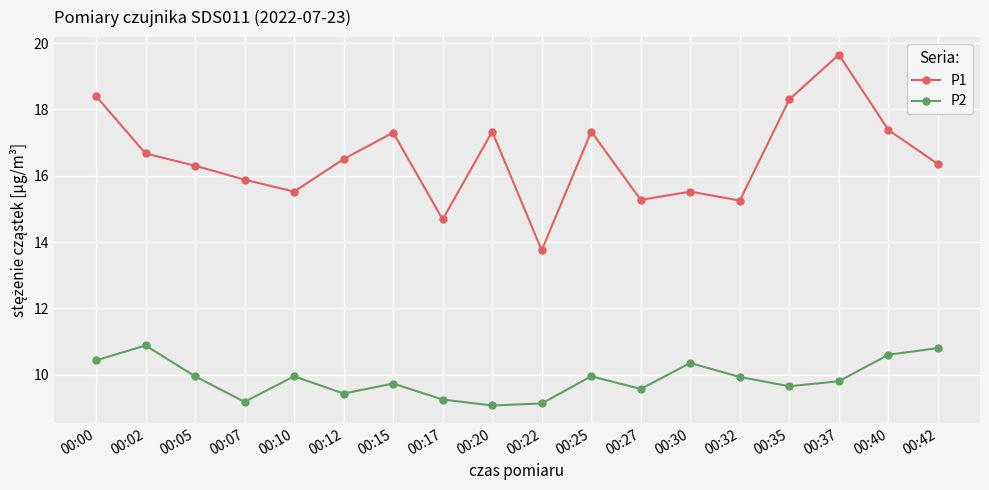

The value of P1 at 00:35 is 18.3. True or false?

True